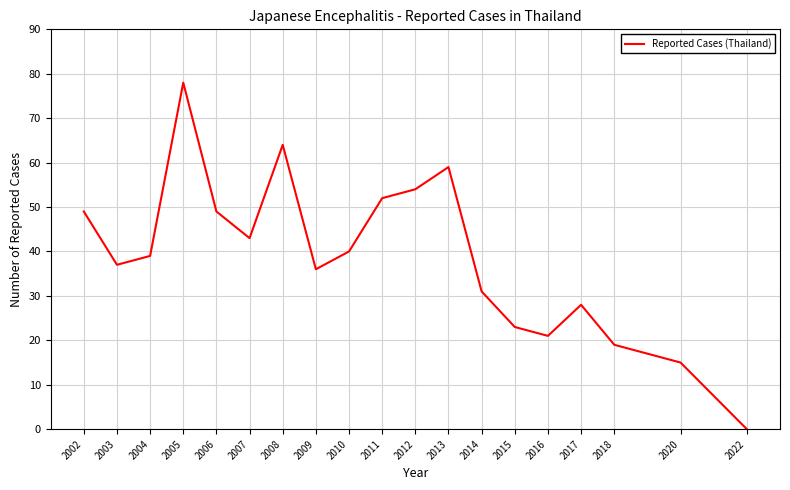

At which label is the value closest to 39?

2004